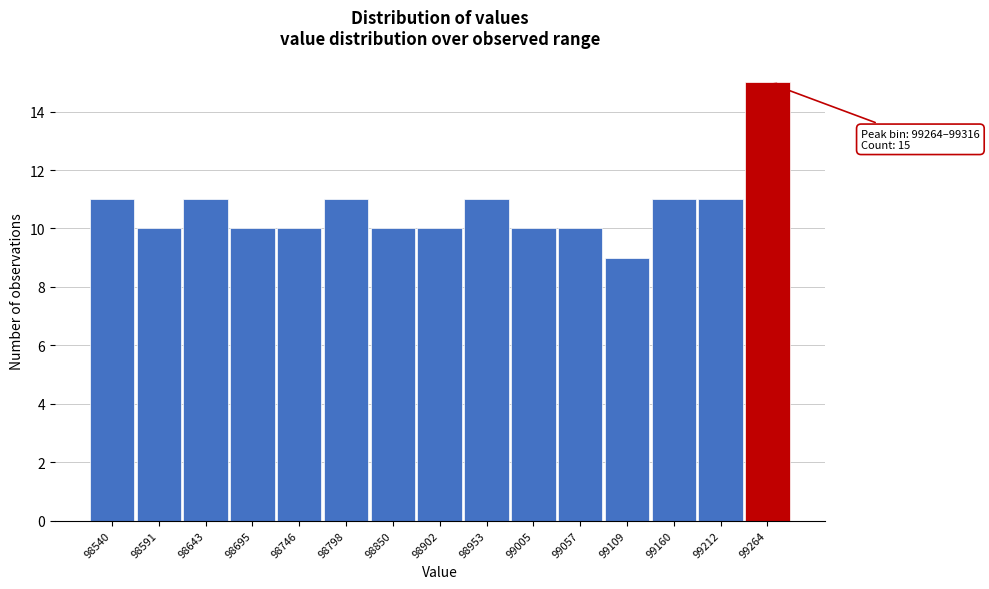

Reading left to right, extract all data points from this chart.

11	10	11	10	10	11	10	10	11	10	10	9	11	11	15